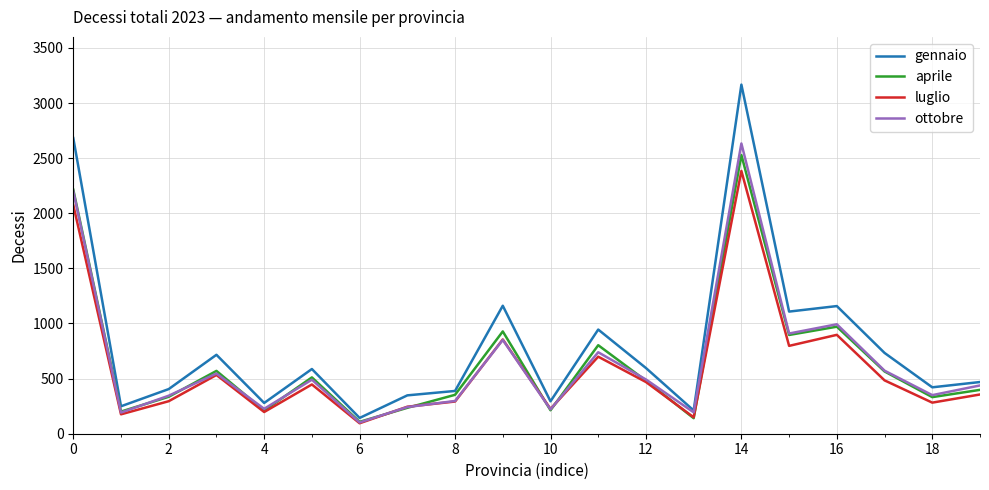

Which series has the largest total across all categories?

gennaio